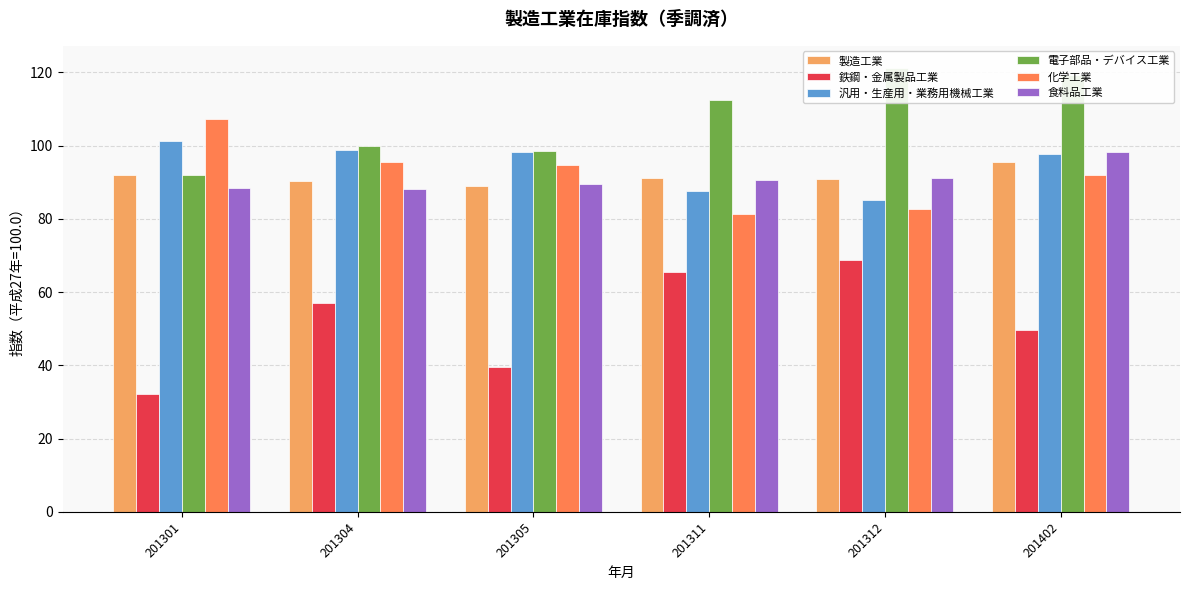

What is the sum of the 化学工業 values at 201312 and 201301?

190.1